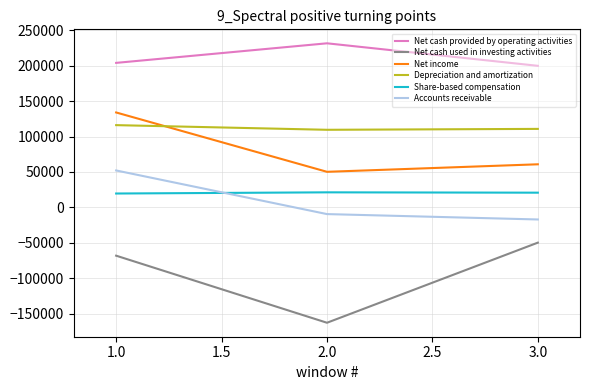

The value of Depreciation and amortization at 1.0 is 80946. True or false?

False